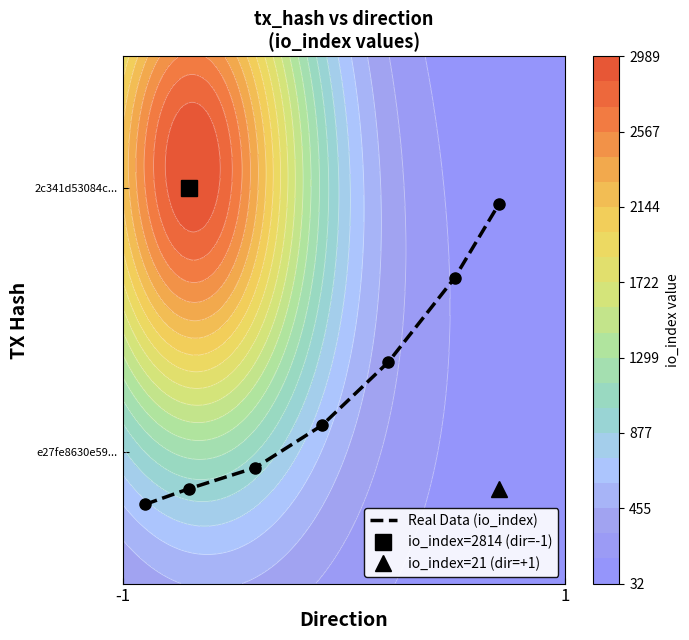

Reading left to right, transcribe all the data shown in this chart.

0.1	0.2	0.2	0.3	0.4	0.6	0.7